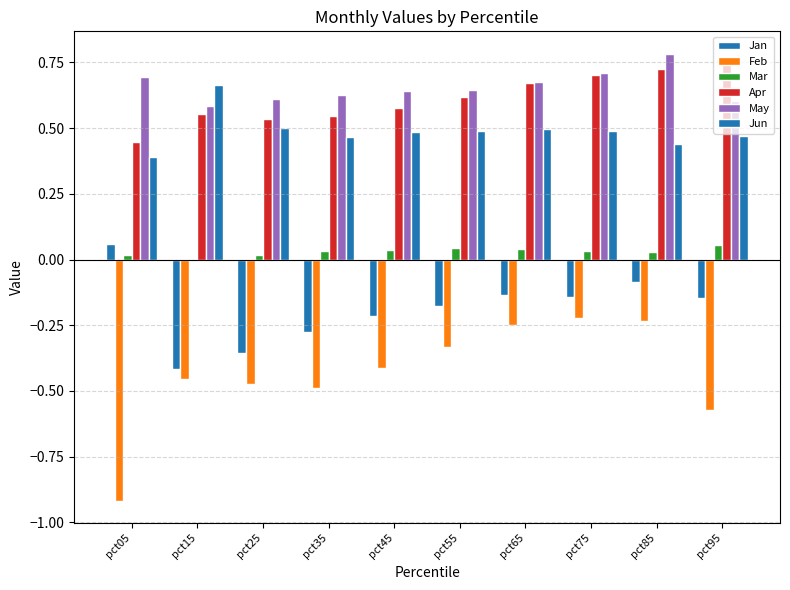

What is the total value across all series at pct85?

1.7